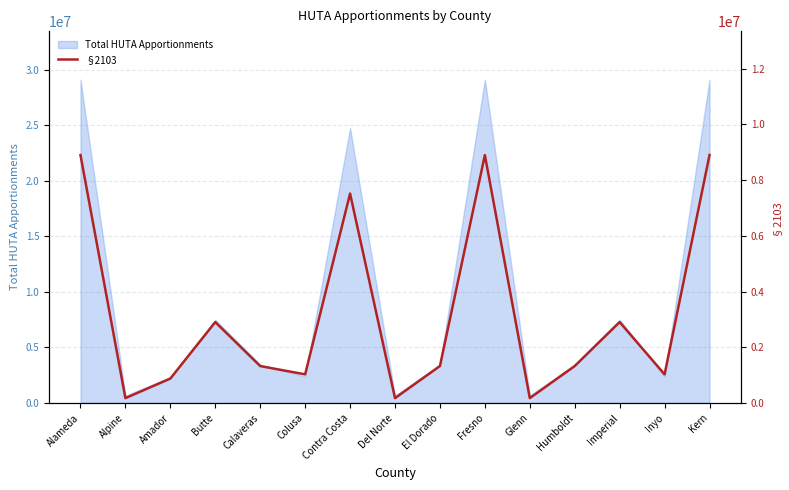

The Total HUTA Apportionments series shows 1133769.9 at Amador. True or false?

False